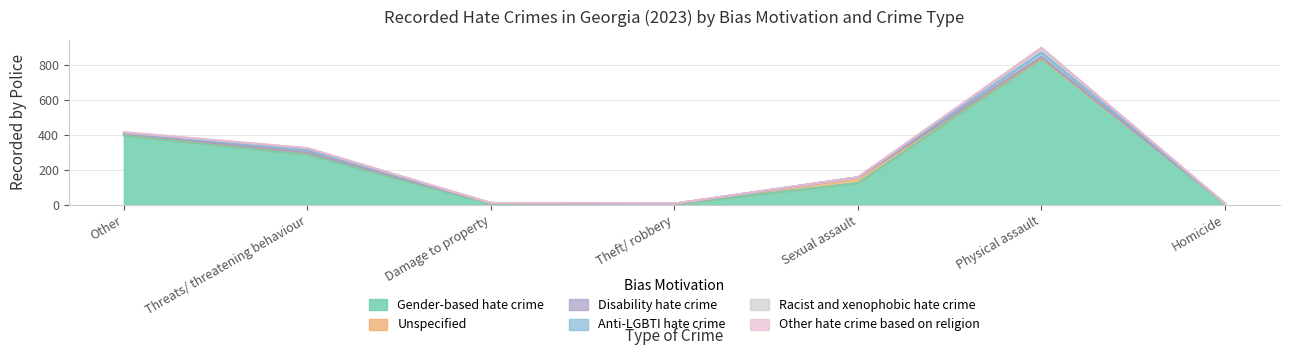

True or false: Racist and xenophobic hate crime has a value of 0 at Homicide.

True